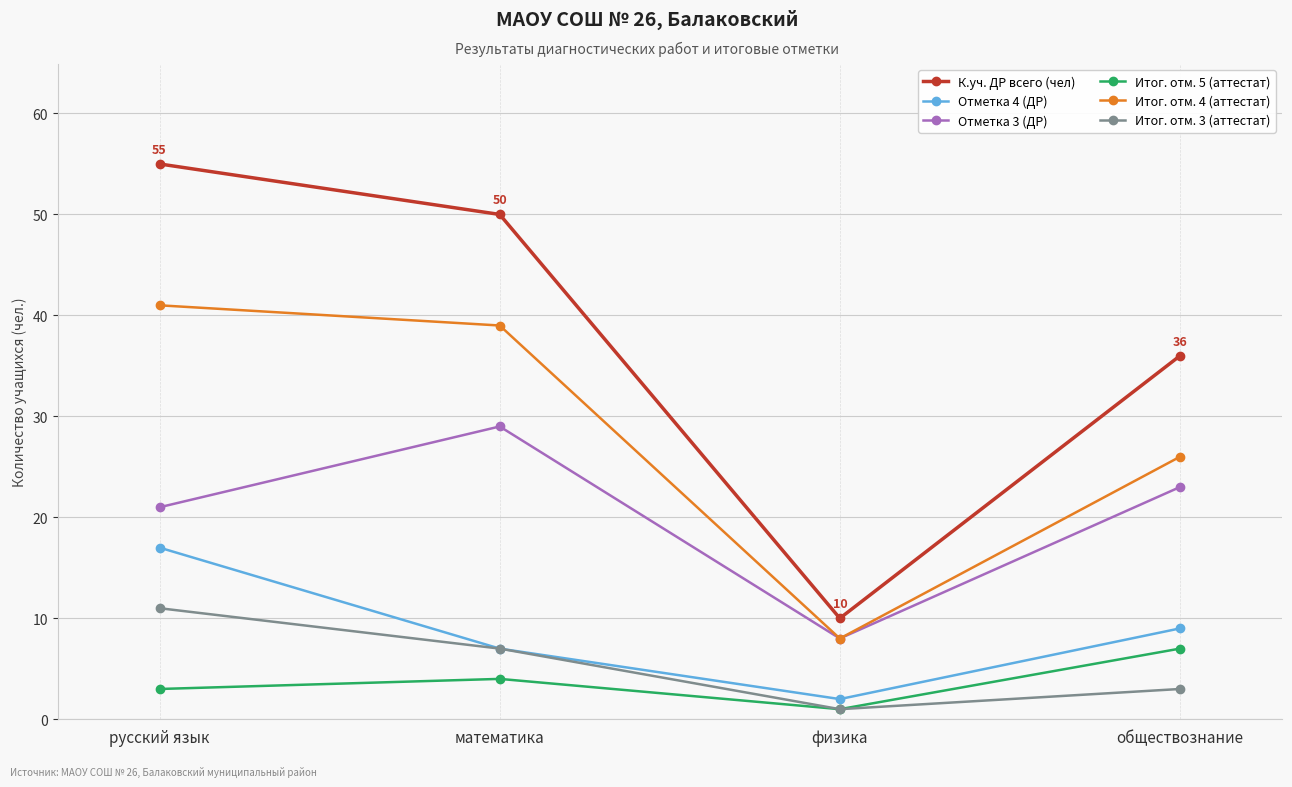

What is the approximate value of Отметка 3 (ДР) at обществознание?

23